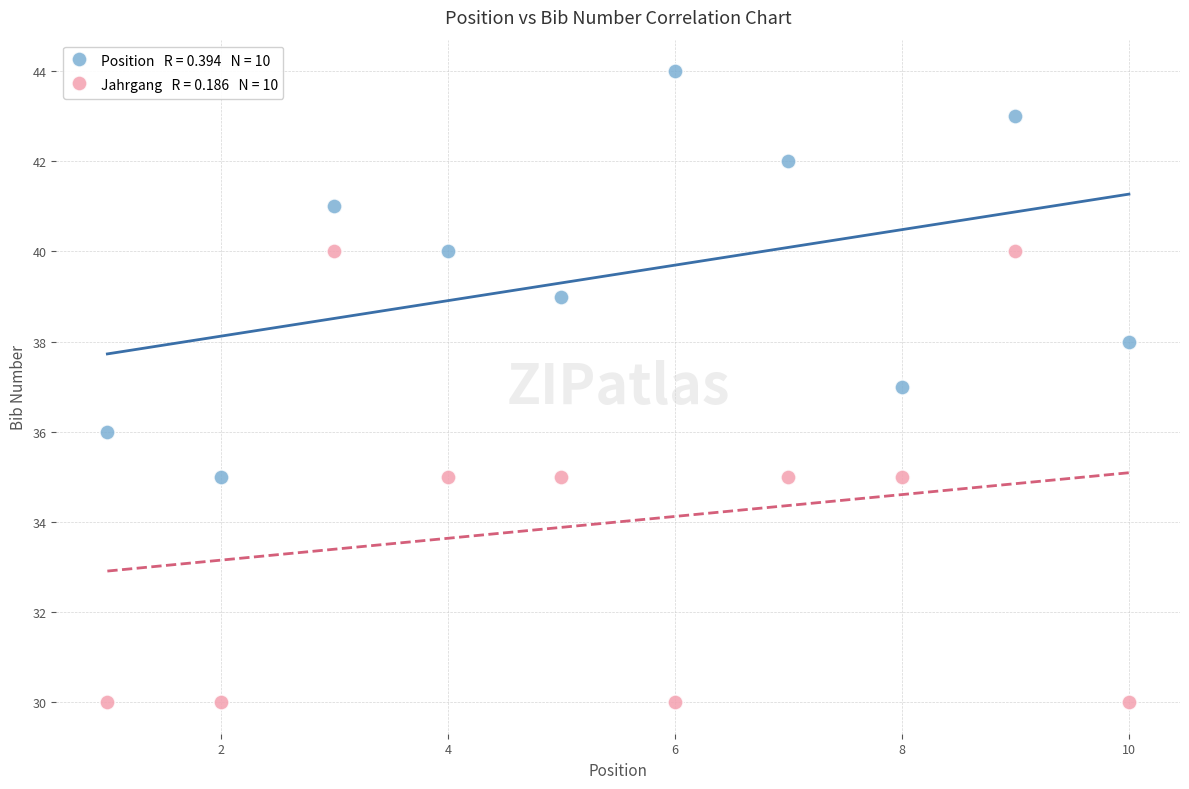

Across all data points, what is the range of X values (max minus min)?

9